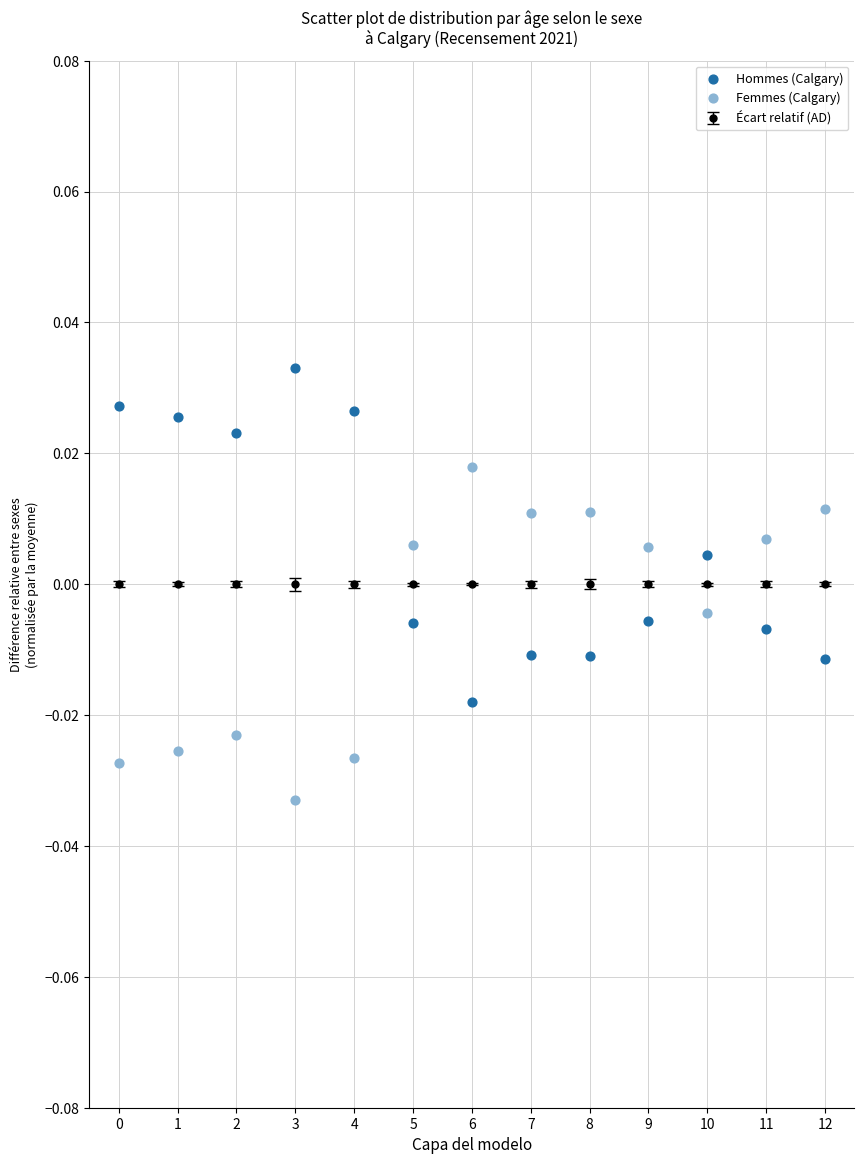

Which series contains the highest Y value?

Hommes (Calgary)